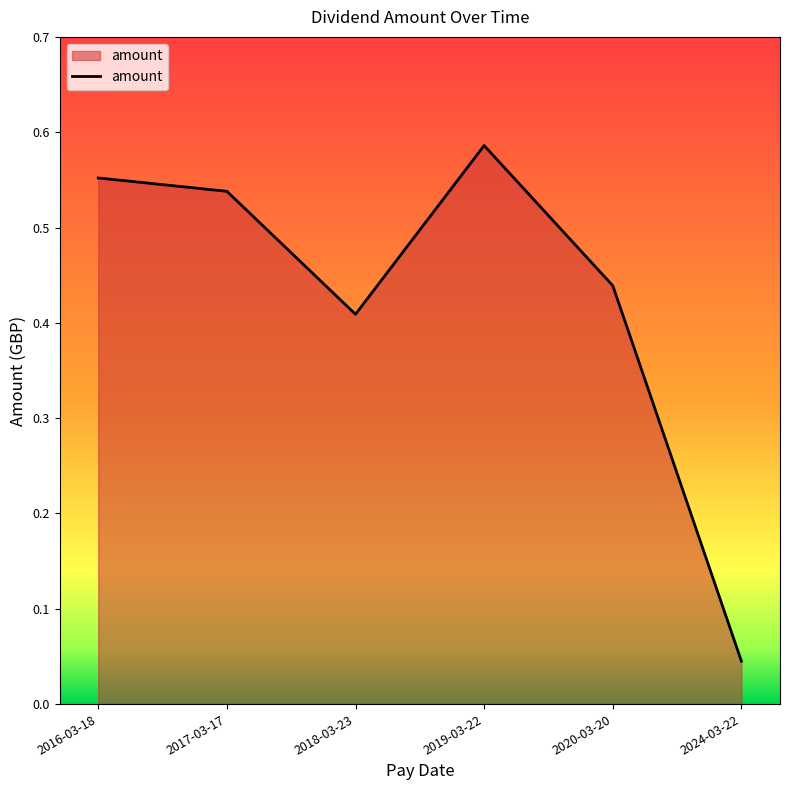

Does the chart display data point markers on the line(s)?

No